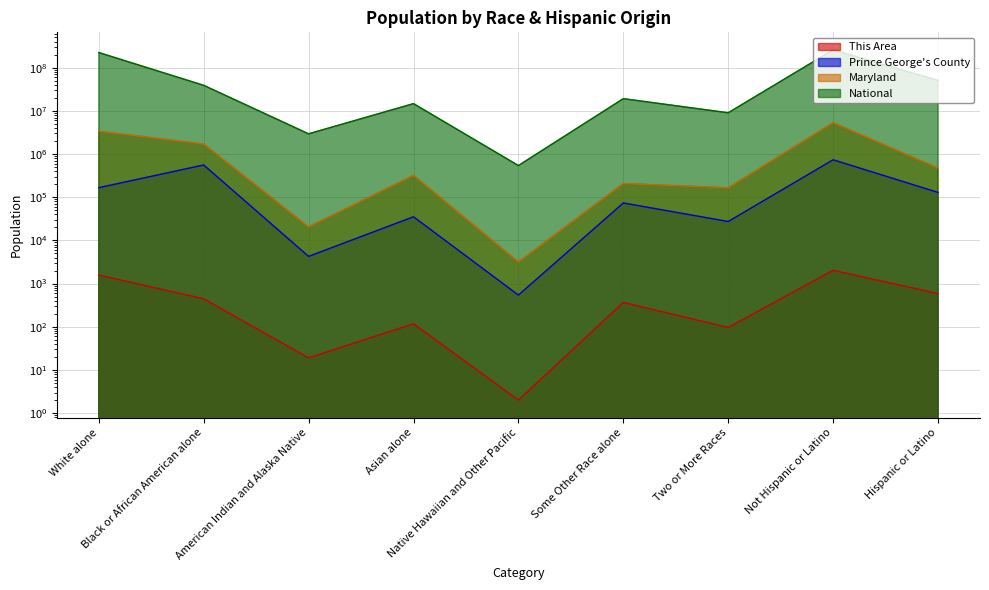

True or false: Prince George's County and Maryland intersect in this chart.

False